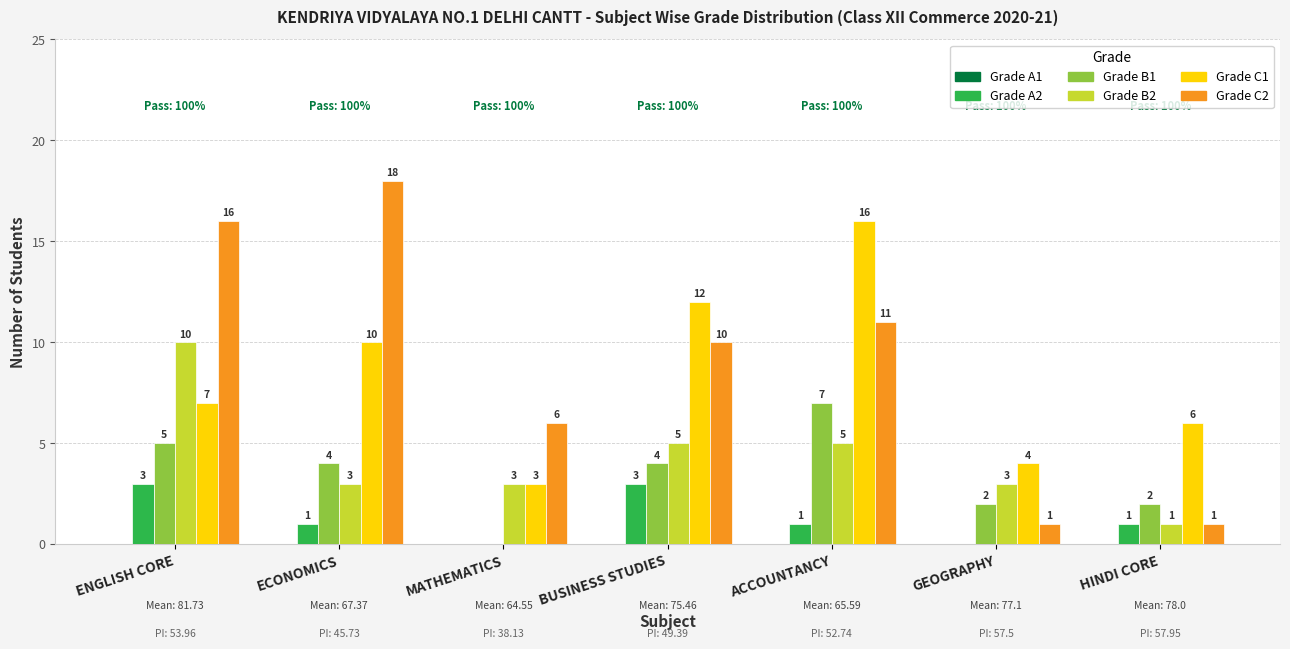

What is the maximum value shown in the chart?

18